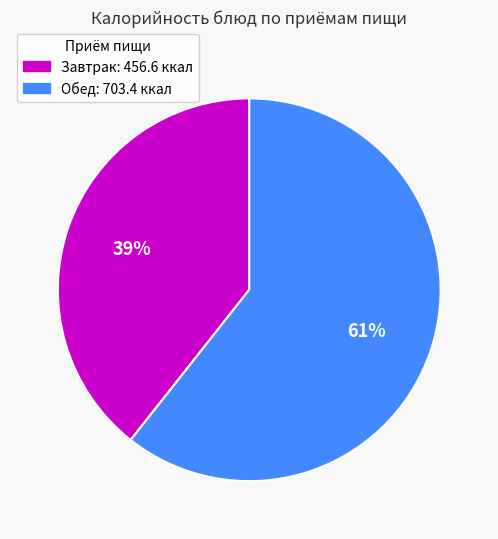

To the nearest percent, what is the combined percentage of Завтрак and Обед?

100%